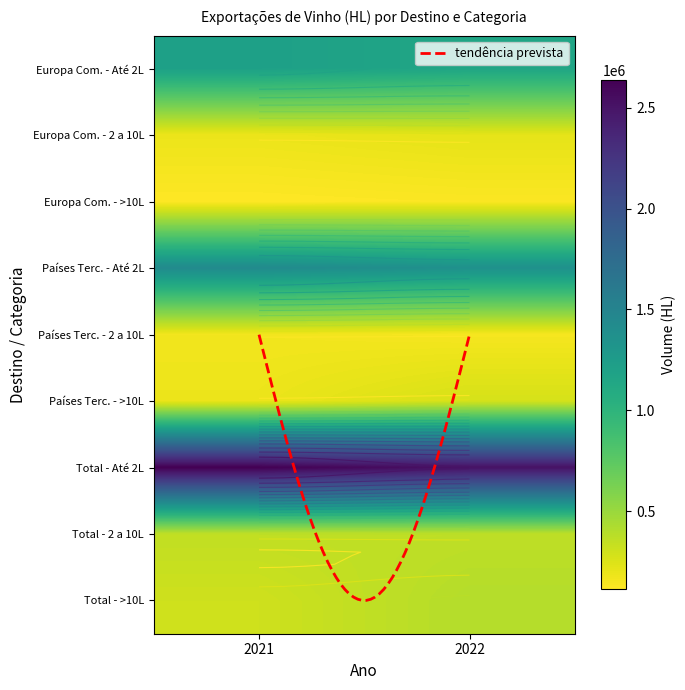

Is it true that Total - Superior a 2 até 10 Litros equals 93425.6 at 1?

False